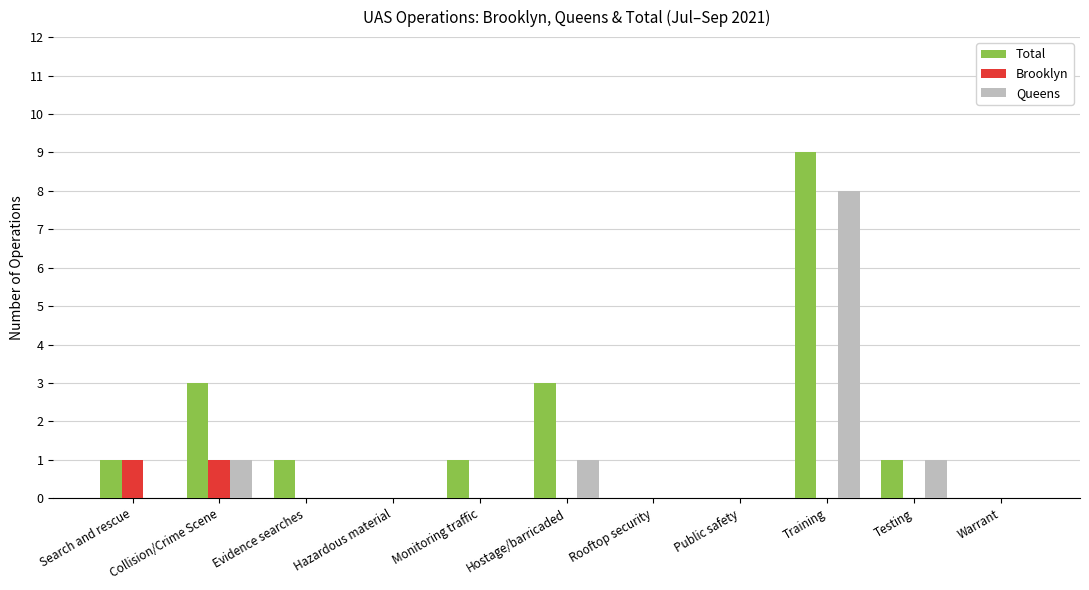

Which series has the largest range (max minus min)?

Total